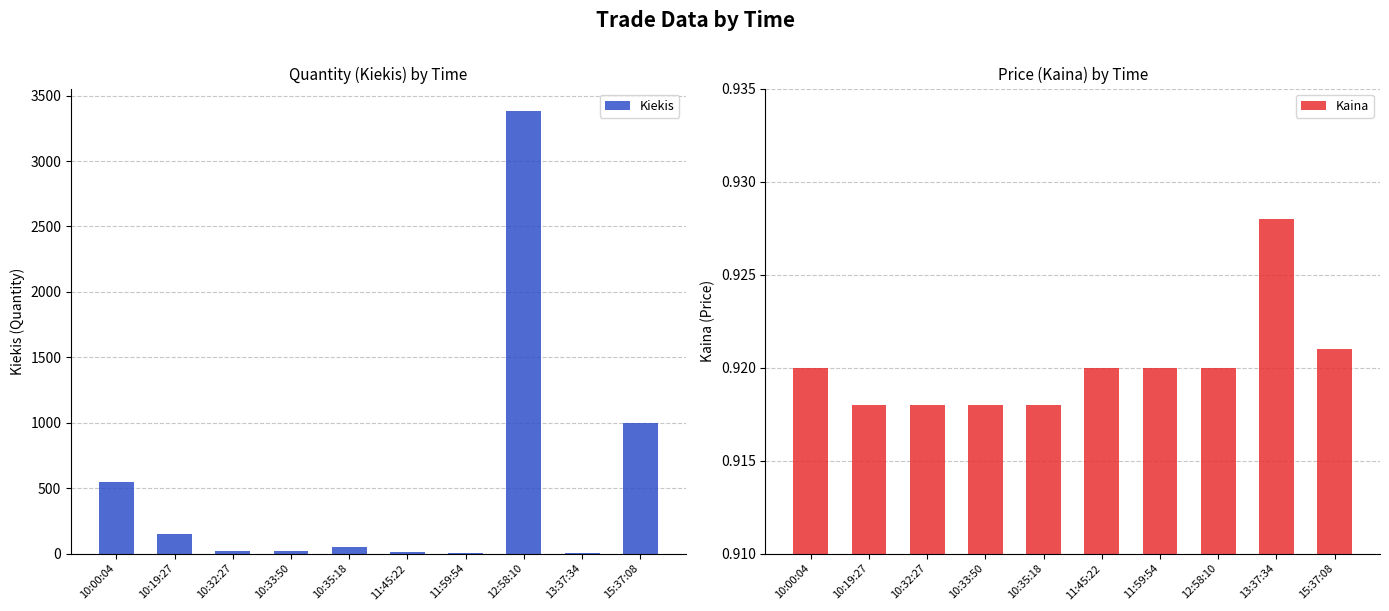

At how many categories does at least one series exceed 2887?

1